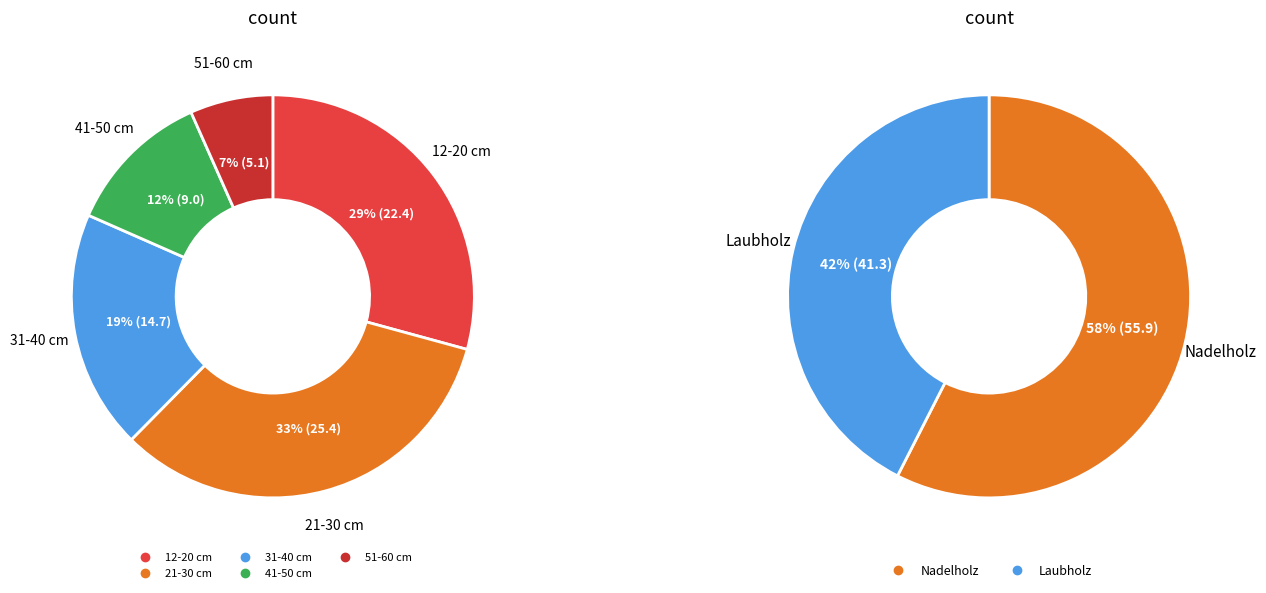

Approximately how many times larger is the value at 12-20 cm compared to 31-40 cm?

1.5